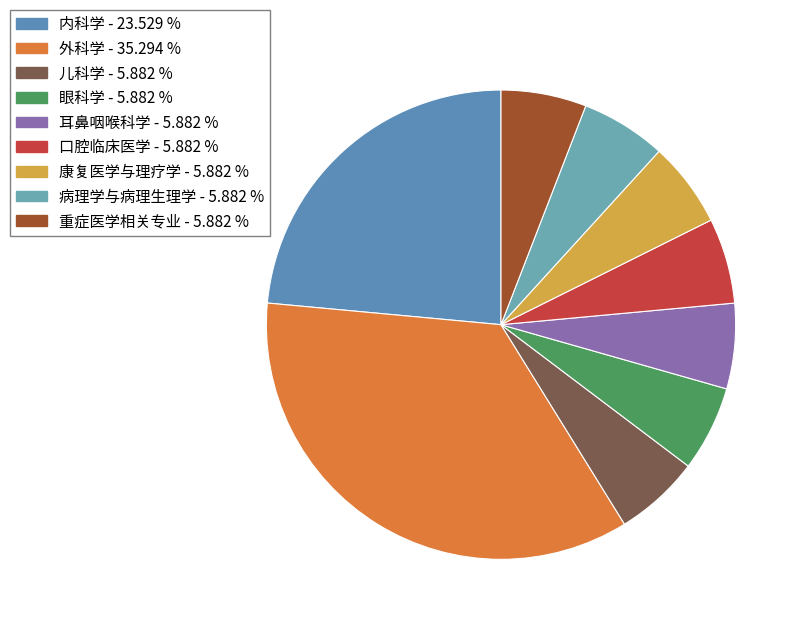

How many segments does this pie chart have?

9